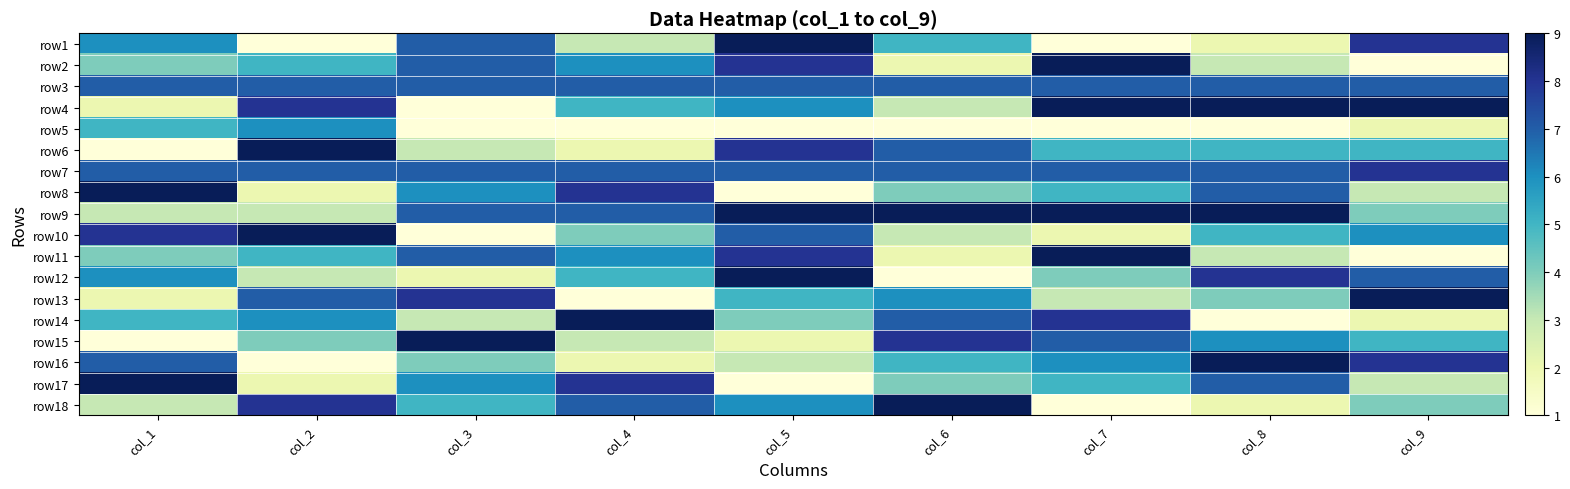

Reading left to right, list all the values displayed in this chart.

row1: col_1=6	col_2=1	col_3=7	col_4=3	col_5=9	col_6=5	col_7=1	col_8=2	col_9=8
row2: col_1=4	col_2=5	col_3=7	col_4=6	col_5=8	col_6=2	col_7=9	col_8=3	col_9=1
row3: col_1=7	col_2=7	col_3=7	col_4=7	col_5=7	col_6=7	col_7=7	col_8=7	col_9=7
row4: col_1=2	col_2=8	col_3=1	col_4=5	col_5=6	col_6=3	col_7=9	col_8=9	col_9=9
row5: col_1=5	col_2=6	col_3=1	col_4=1	col_5=1	col_6=1	col_7=1	col_8=1	col_9=2
row6: col_1=1	col_2=9	col_3=3	col_4=2	col_5=8	col_6=7	col_7=5	col_8=5	col_9=5
row7: col_1=7	col_2=7	col_3=7	col_4=7	col_5=7	col_6=7	col_7=7	col_8=7	col_9=8
row8: col_1=9	col_2=2	col_3=6	col_4=8	col_5=1	col_6=4	col_7=5	col_8=7	col_9=3
row9: col_1=3	col_2=3	col_3=7	col_4=7	col_5=9	col_6=9	col_7=9	col_8=9	col_9=4
row10: col_1=8	col_2=9	col_3=1	col_4=4	col_5=7	col_6=3	col_7=2	col_8=5	col_9=6
row11: col_1=4	col_2=5	col_3=7	col_4=6	col_5=8	col_6=2	col_7=9	col_8=3	col_9=1
row12: col_1=6	col_2=3	col_3=2	col_4=5	col_5=9	col_6=1	col_7=4	col_8=8	col_9=7
row13: col_1=2	col_2=7	col_3=8	col_4=1	col_5=5	col_6=6	col_7=3	col_8=4	col_9=9
row14: col_1=5	col_2=6	col_3=3	col_4=9	col_5=4	col_6=7	col_7=8	col_8=1	col_9=2
row15: col_1=1	col_2=4	col_3=9	col_4=3	col_5=2	col_6=8	col_7=7	col_8=6	col_9=5
row16: col_1=7	col_2=1	col_3=4	col_4=2	col_5=3	col_6=5	col_7=6	col_8=9	col_9=8
row17: col_1=9	col_2=2	col_3=6	col_4=8	col_5=1	col_6=4	col_7=5	col_8=7	col_9=3
row18: col_1=3	col_2=8	col_3=5	col_4=7	col_5=6	col_6=9	col_7=1	col_8=2	col_9=4